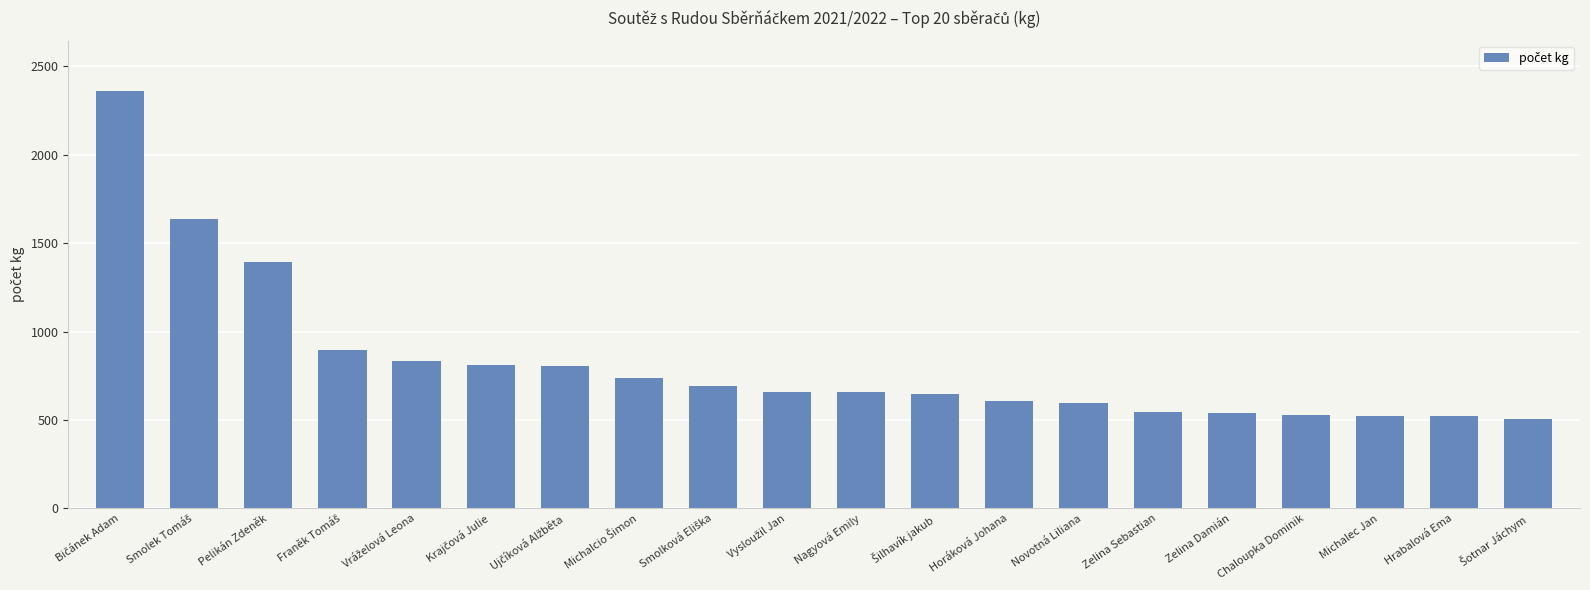

What is the smallest value displayed?

505